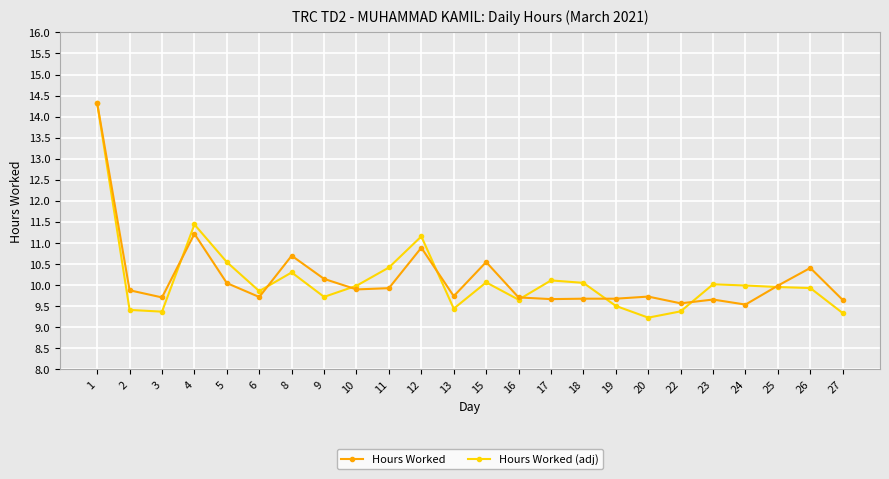

Where is Hours Worked (adj) nearest to the value 11?

12